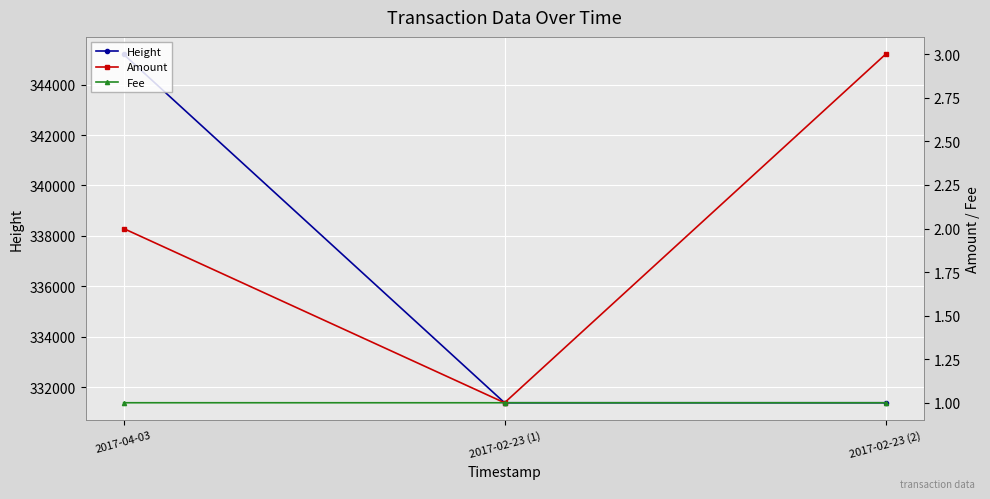

What is the spread (max minus min) of values at 2017-02-23 (2)?

331378.0